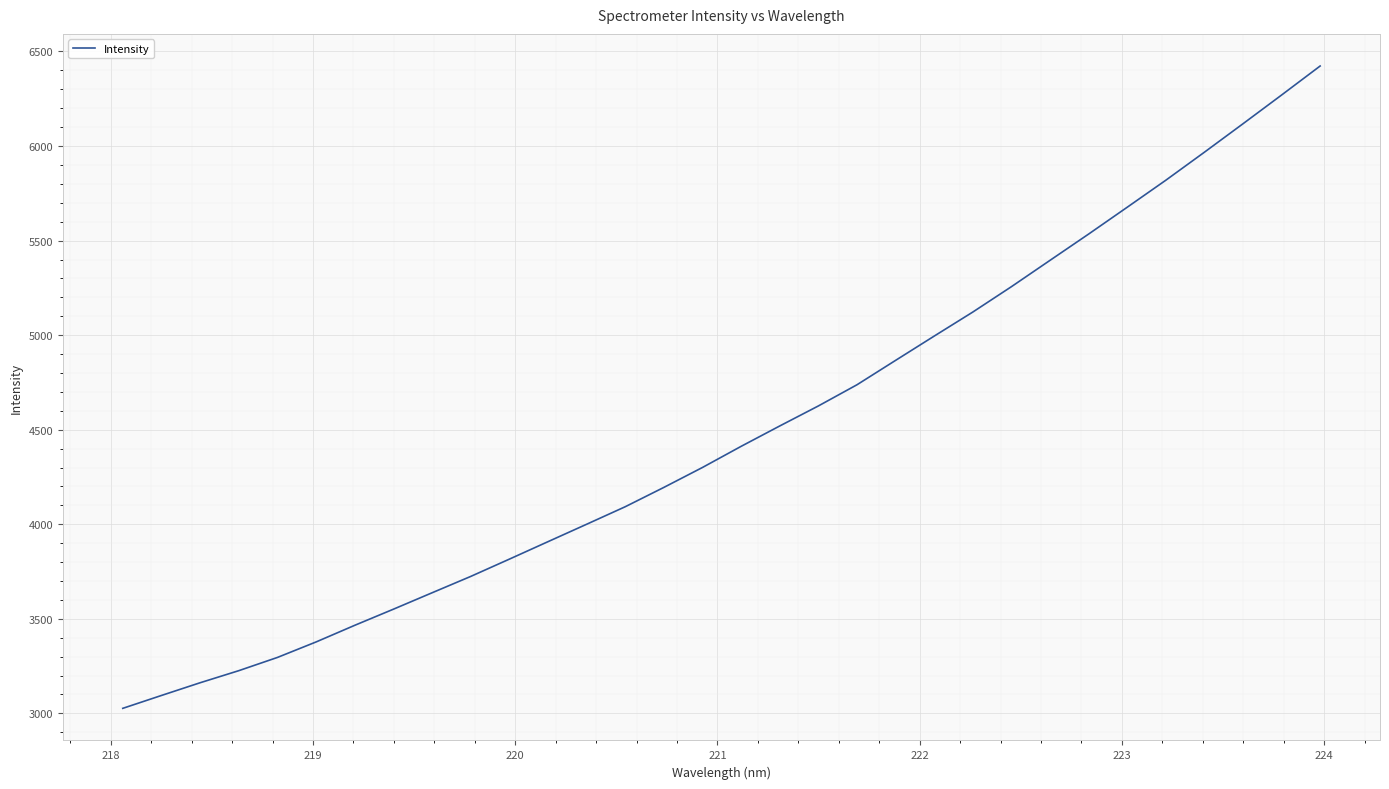

What is the maximum value shown in the chart?

6423.2